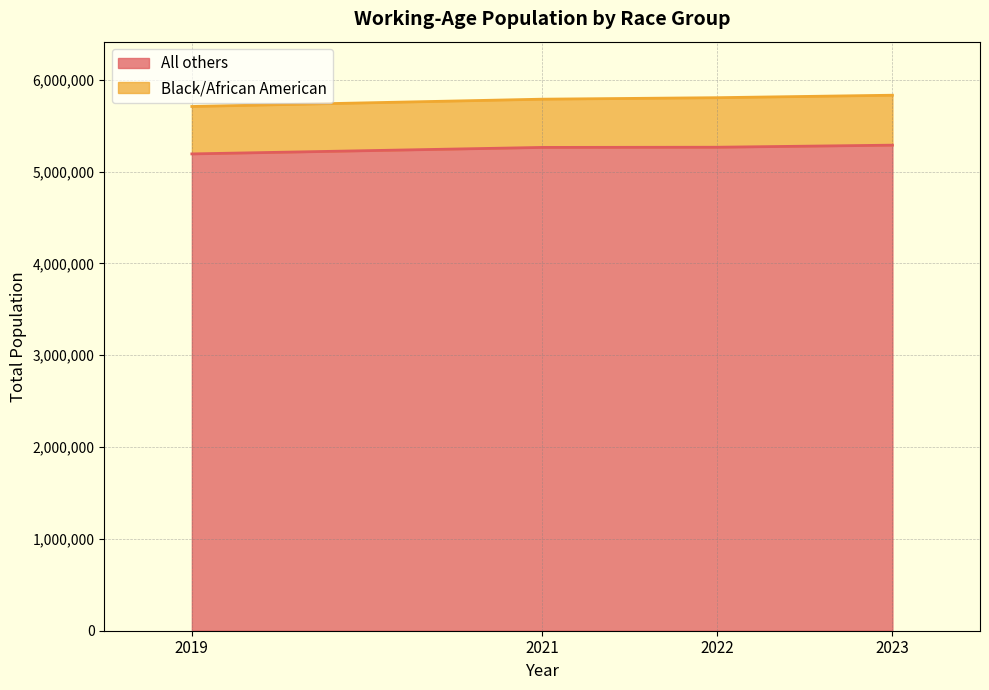

Rank the categories by value from lowest to highest.

2019, 2021, 2022, 2023